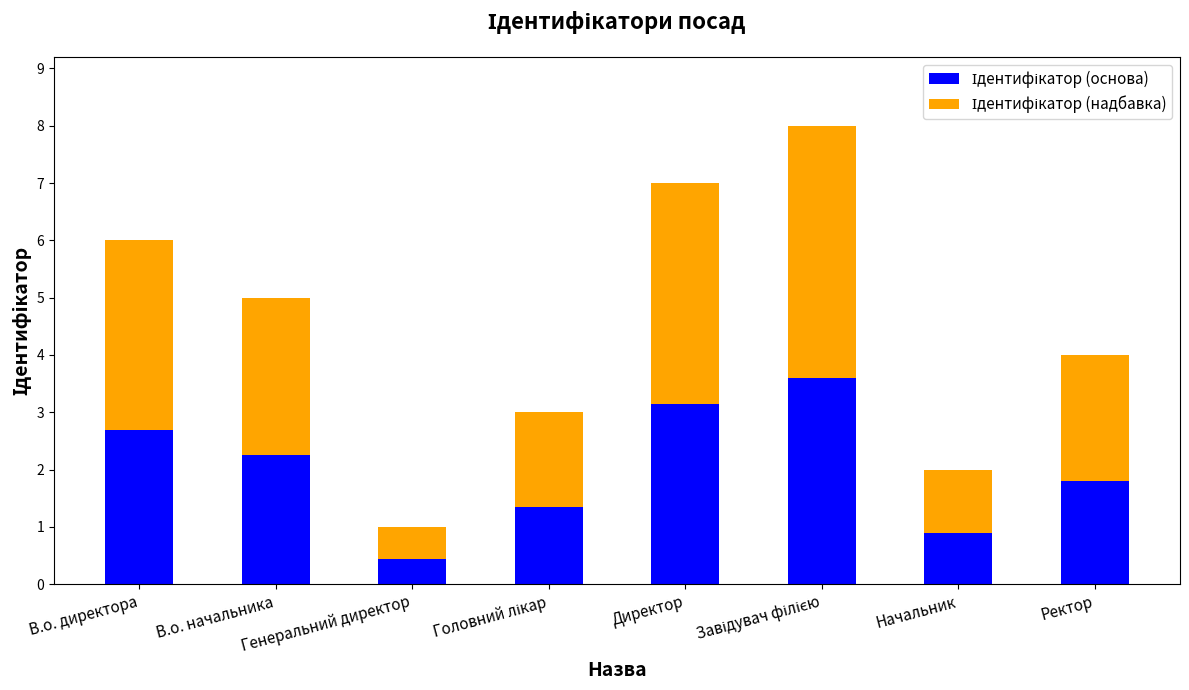

What position from the left is В.о. начальника?

2